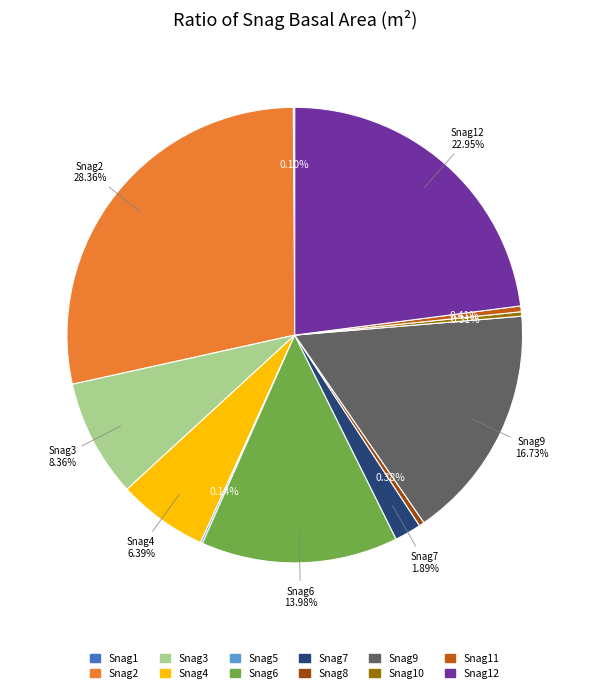

Is there any slice that represents more than half of the pie?

No